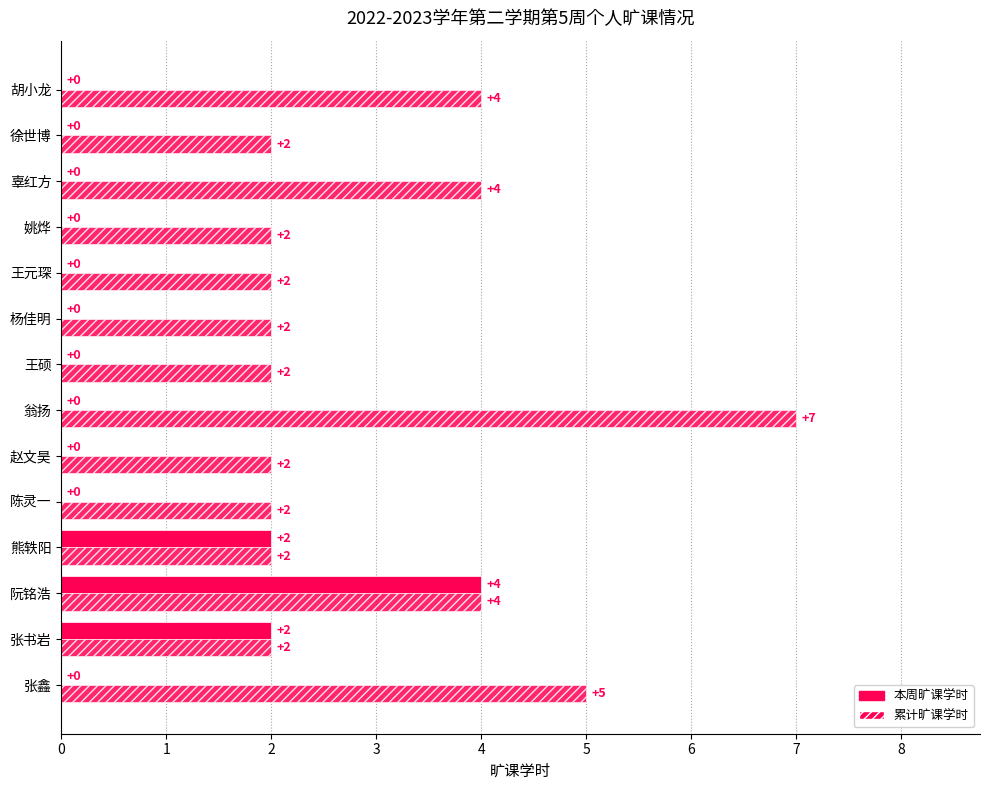

How many data points does each series have?

14